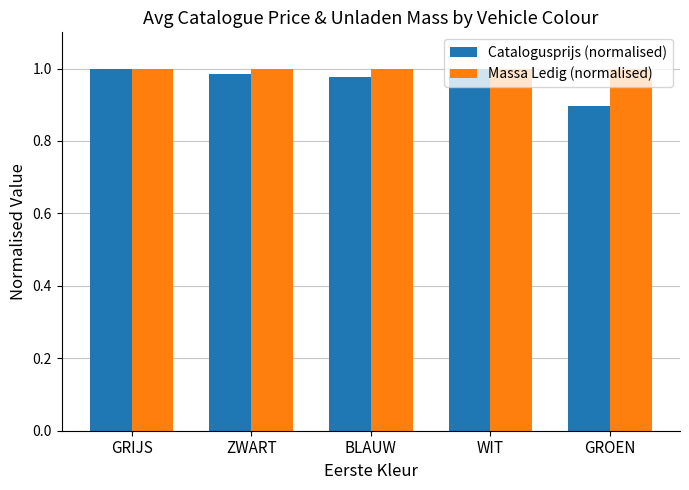

Rank the series by their average value, from lowest to highest.

Catalogusprijs (normalised), Massa Ledig (normalised)